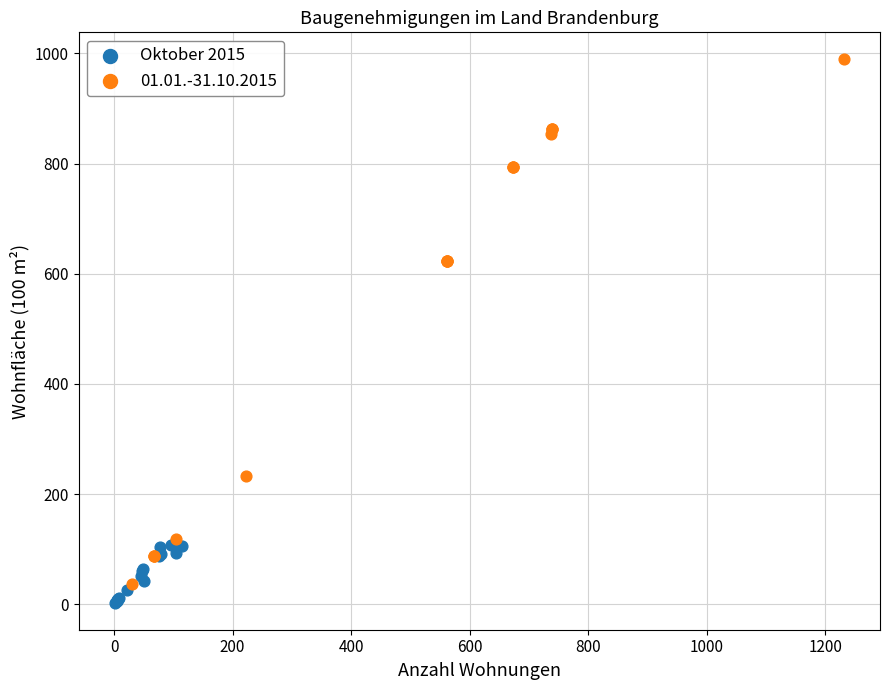

Which series reaches the maximum Y coordinate?

01.01.-31.10.2015